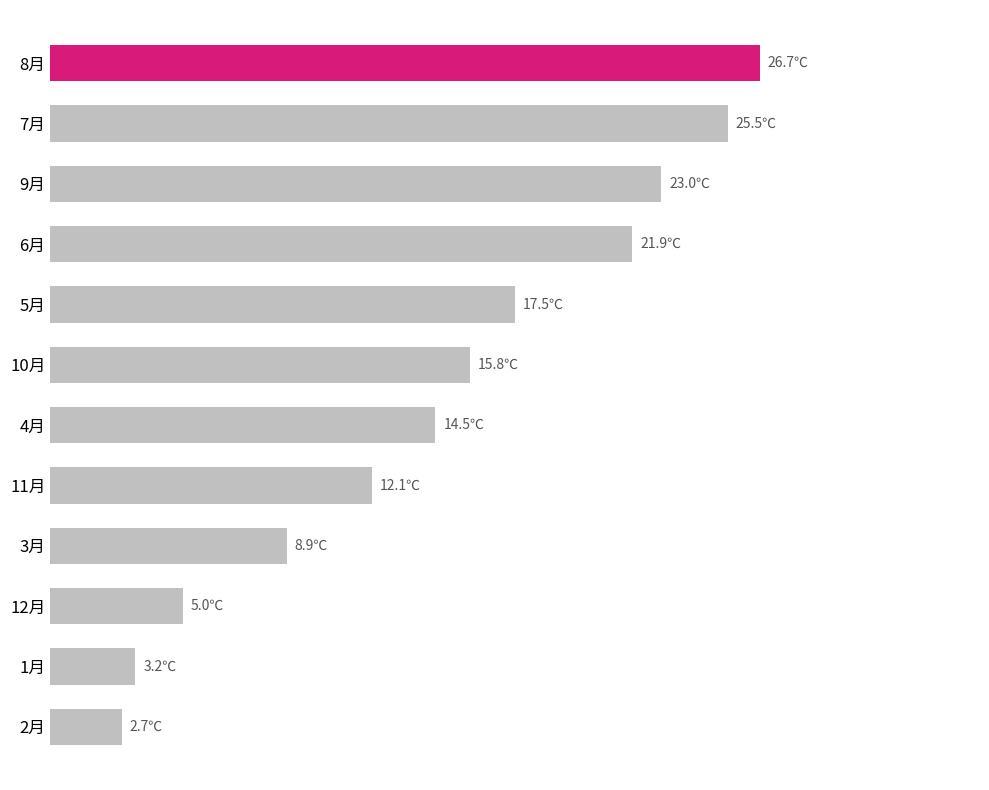

Does the chart contain any negative values?

No